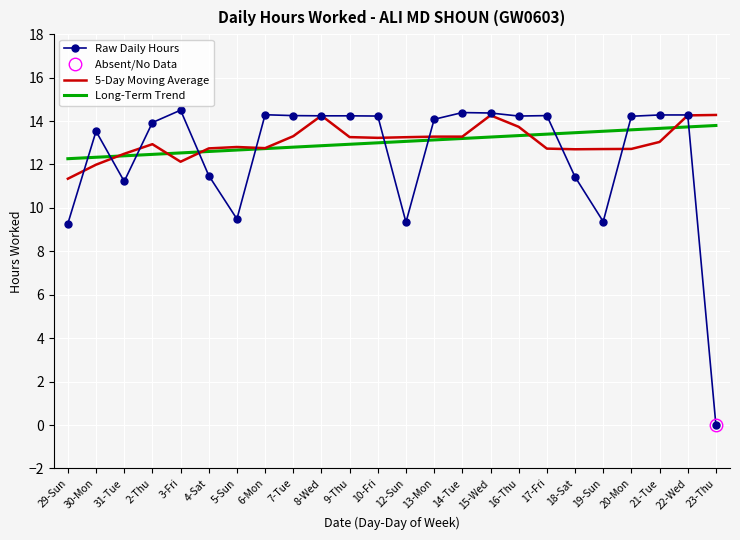

How many lines are shown in the chart?

3